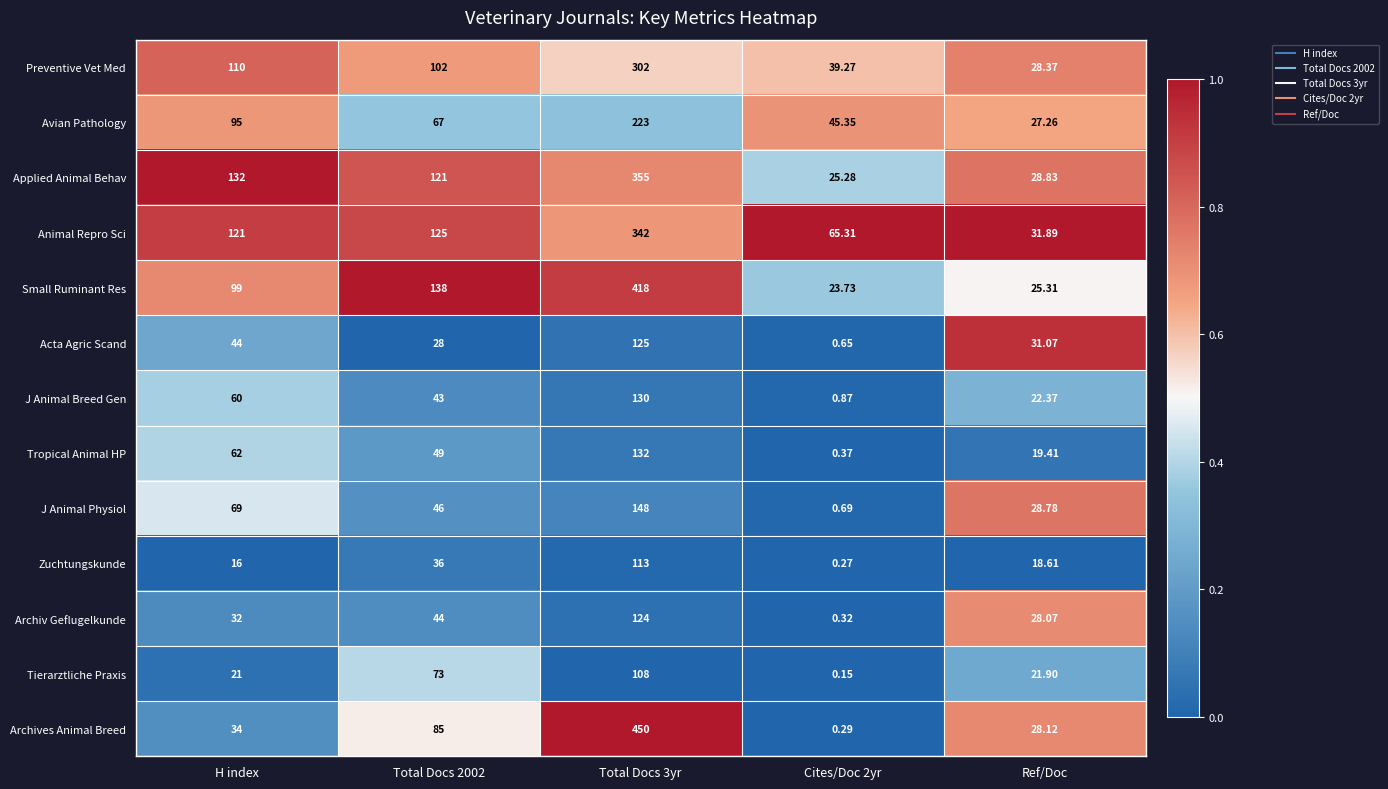

At which label is Avian Pathology closest to 125?

H index